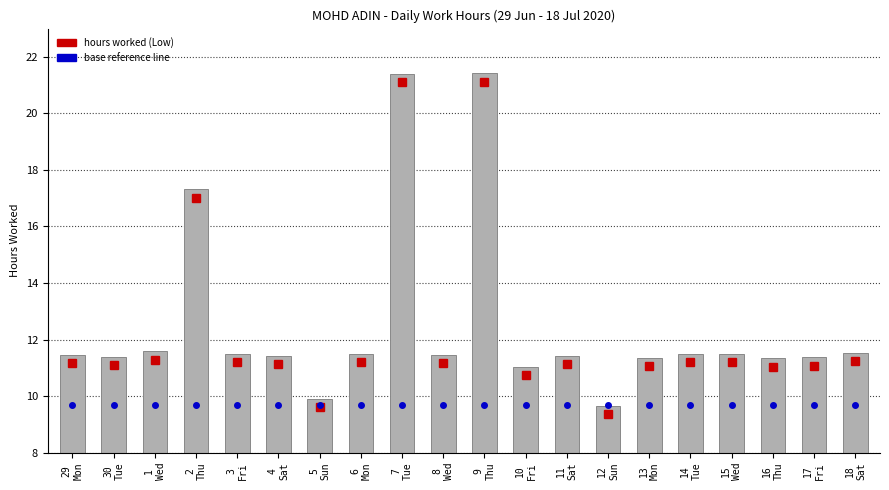

What is the difference between the maximum and minimum values?

11.8